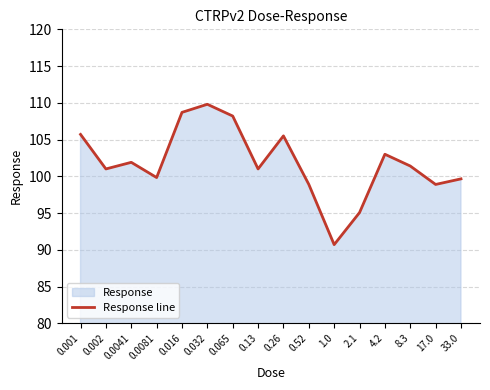

What is the smallest value displayed?

90.7